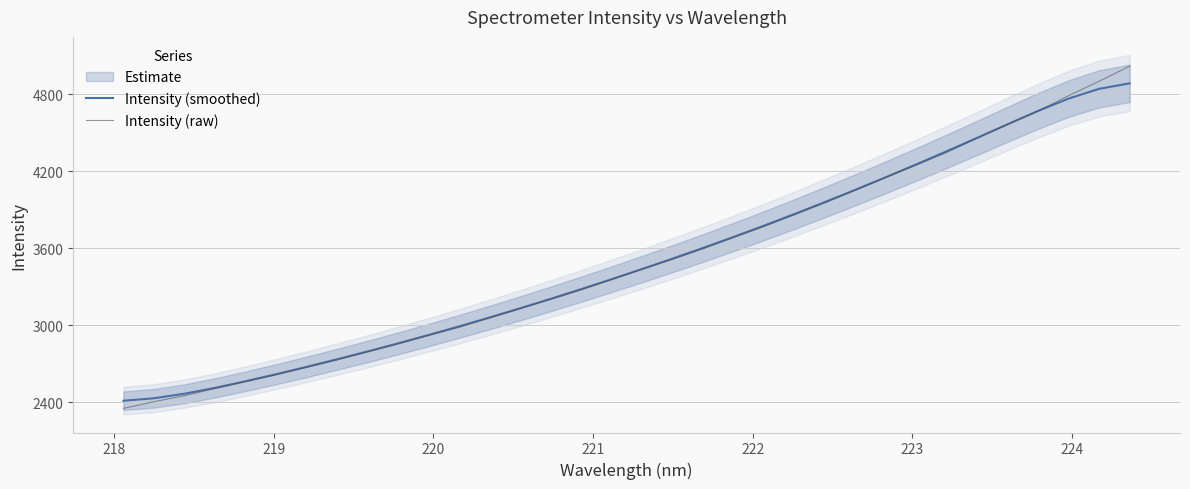

What is the highest value of the Intensity (smoothed) series?

4885.4